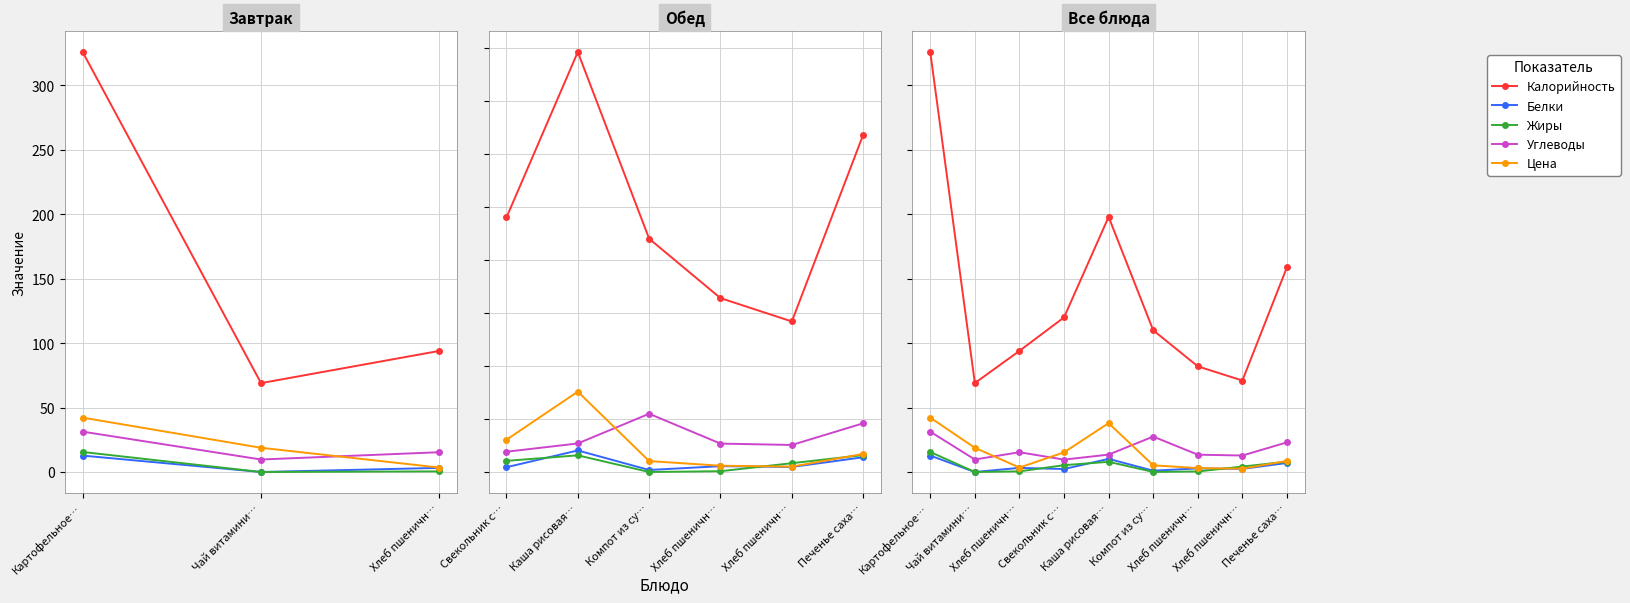

What is the difference between the highest and lowest values at Хлеб пшеничн…?

93.5